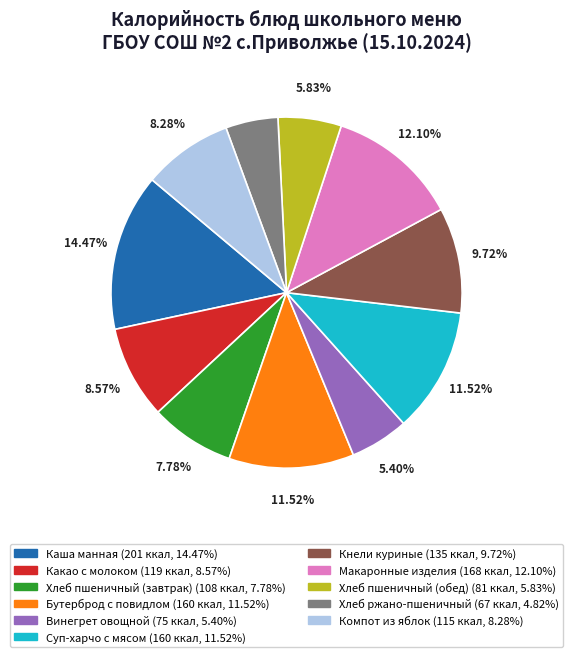

Is the sum of Каша манная and Бутерброд с повидлом greater than half?

No